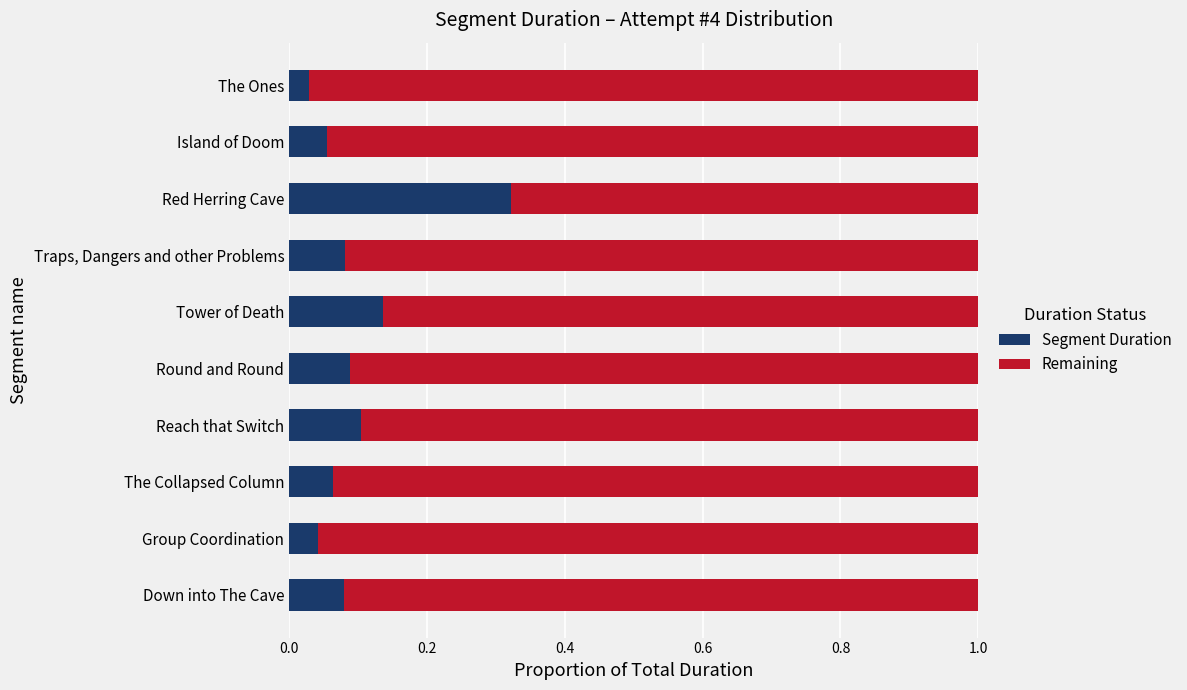

Is it true that Segment Duration equals 0.1 at Down into The Cave?

True